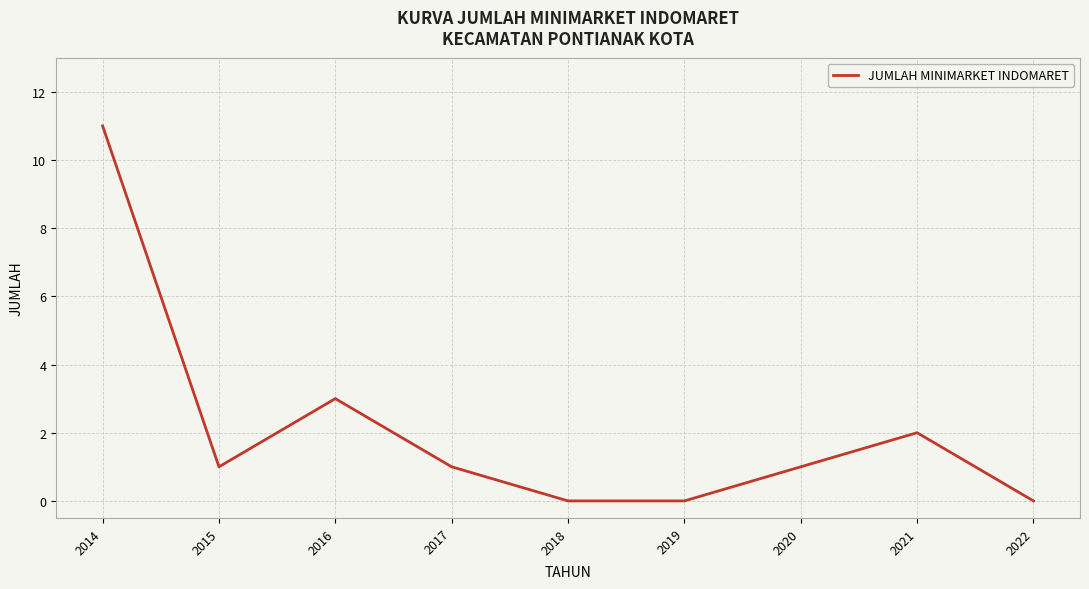

How many distinct data groups are displayed?

1